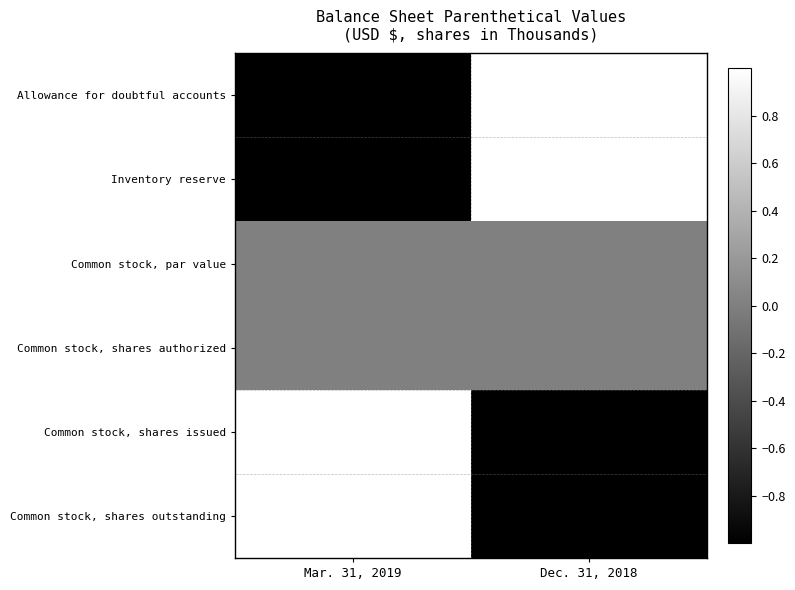

At how many categories does at least one series exceed 0?

2